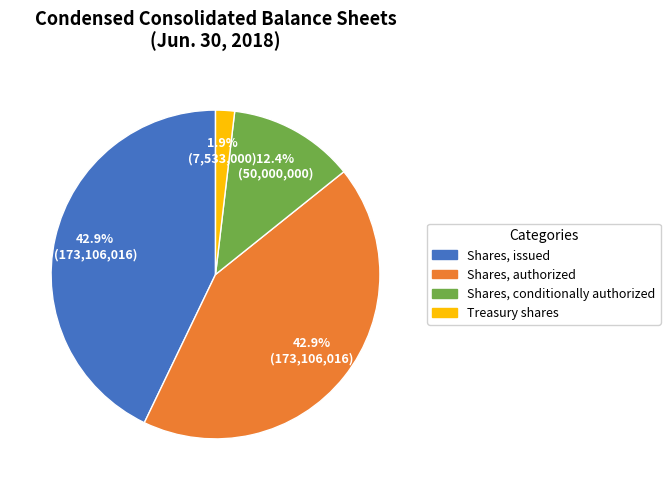

Does any single category account for the majority?

No